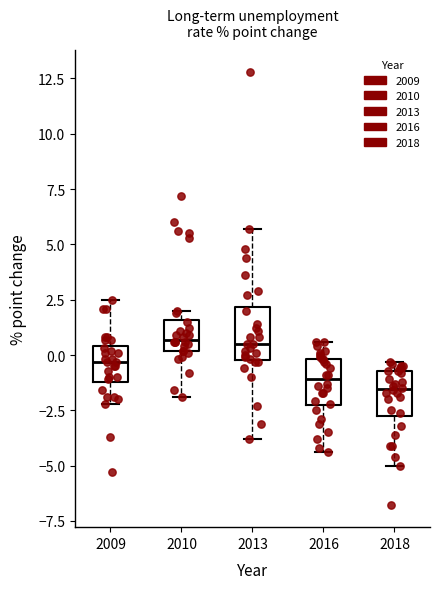

Reading left to right, read every box against the y-axis: the position of its median line, the range the box covers, and the ends of its whiskers. The values are not printed on the chart, so give them approximately, as read against the axis.

2009: median -0.5, box -1.0 to 0.5, whiskers -2.0 to 2.5
2010: median 0.5, box 0.0 to 1.5, whiskers -2.0 to 2.0
2013: median 0.5, box 0.0 to 2.0, whiskers -4.0 to 5.5
2016: median -1.0, box -2.5 to 0.0, whiskers -4.5 to 0.5
2018: median -1.5, box -2.5 to -0.5, whiskers -5.0 to -0.5 (just above the box's upper edge)